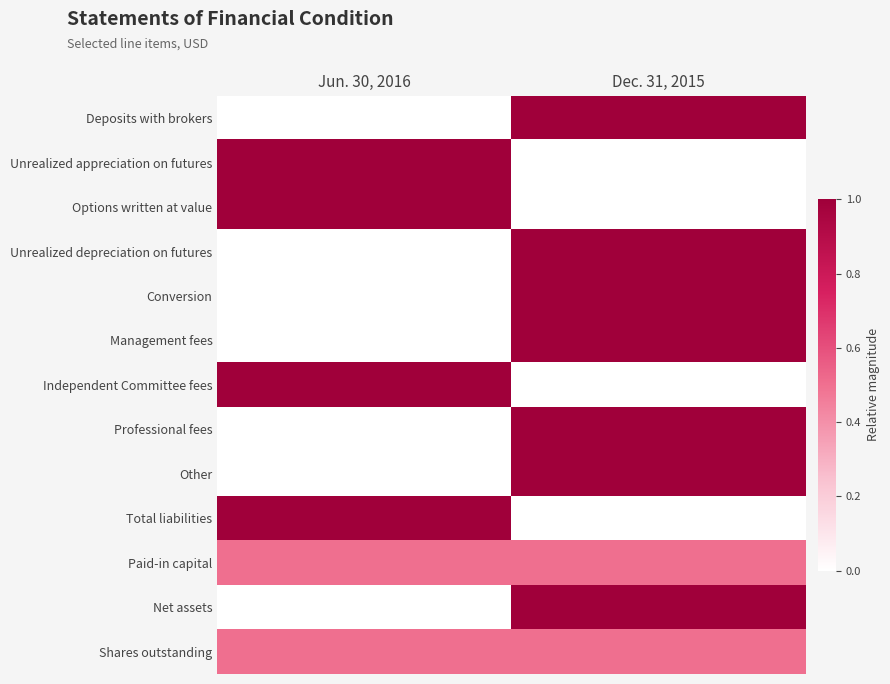

What is the spread (max minus min) of values at Dec. 31, 2015?

1.0